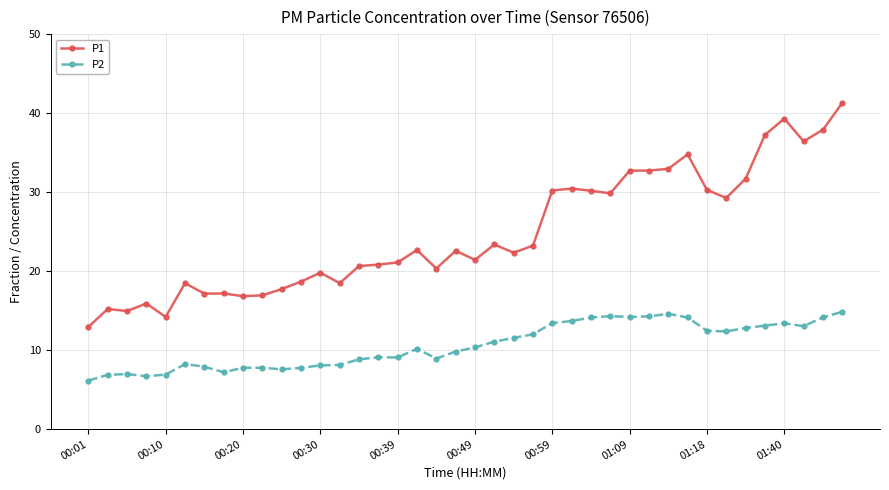

What is the minimum value for P2?

6.2